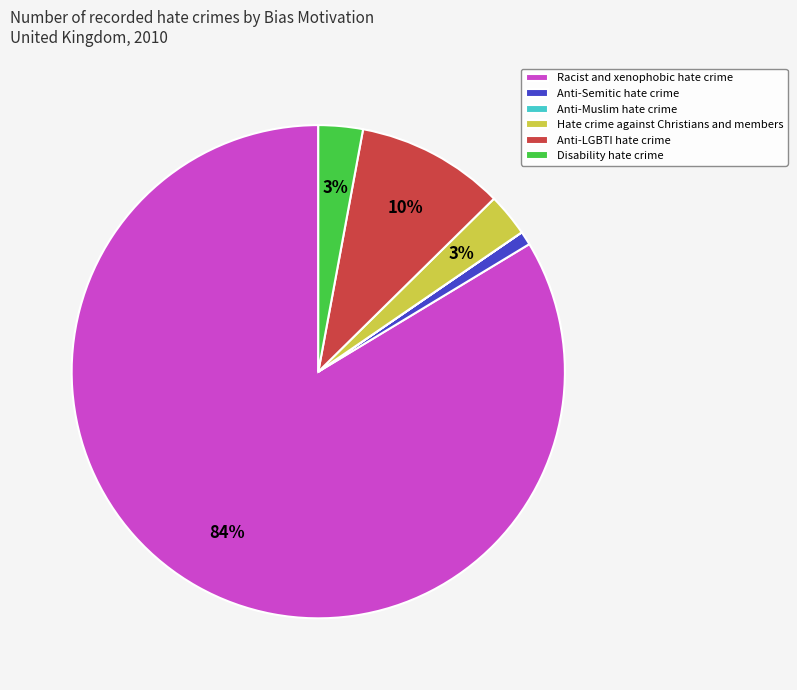

Combined, do Hate crime against Christians and members and Disability hate crime account for over 50%?

No